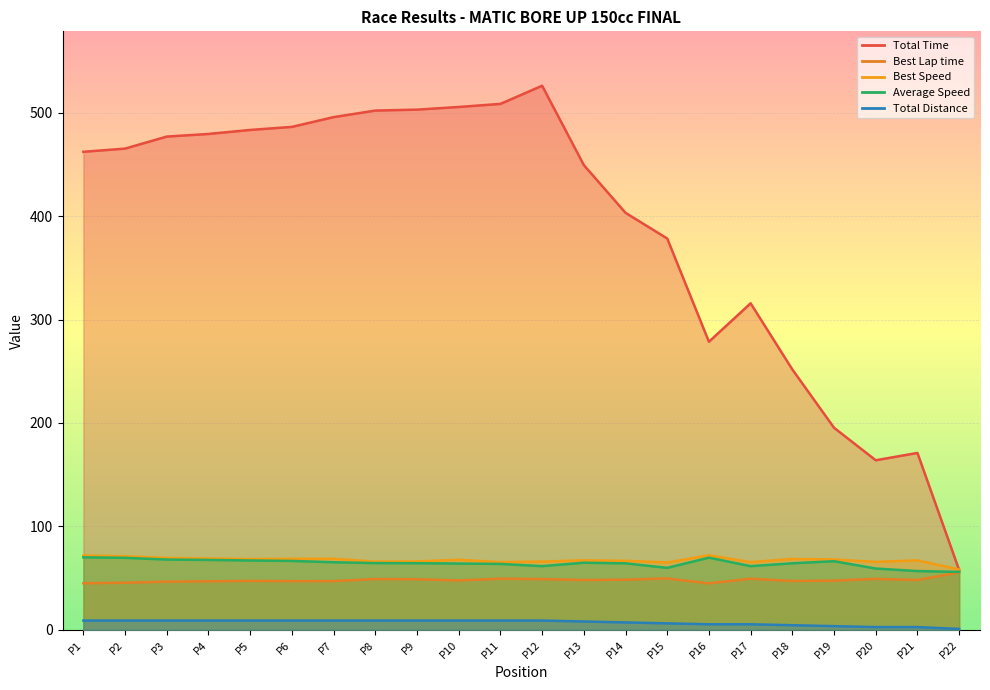

What is the difference between the second highest and second lowest values in the Average Speed series?

13.0